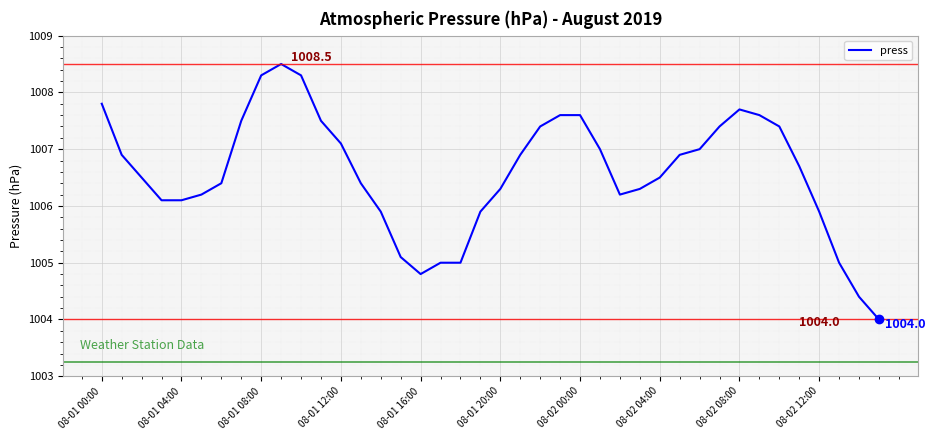

What is the difference between the maximum and minimum values?

4.5